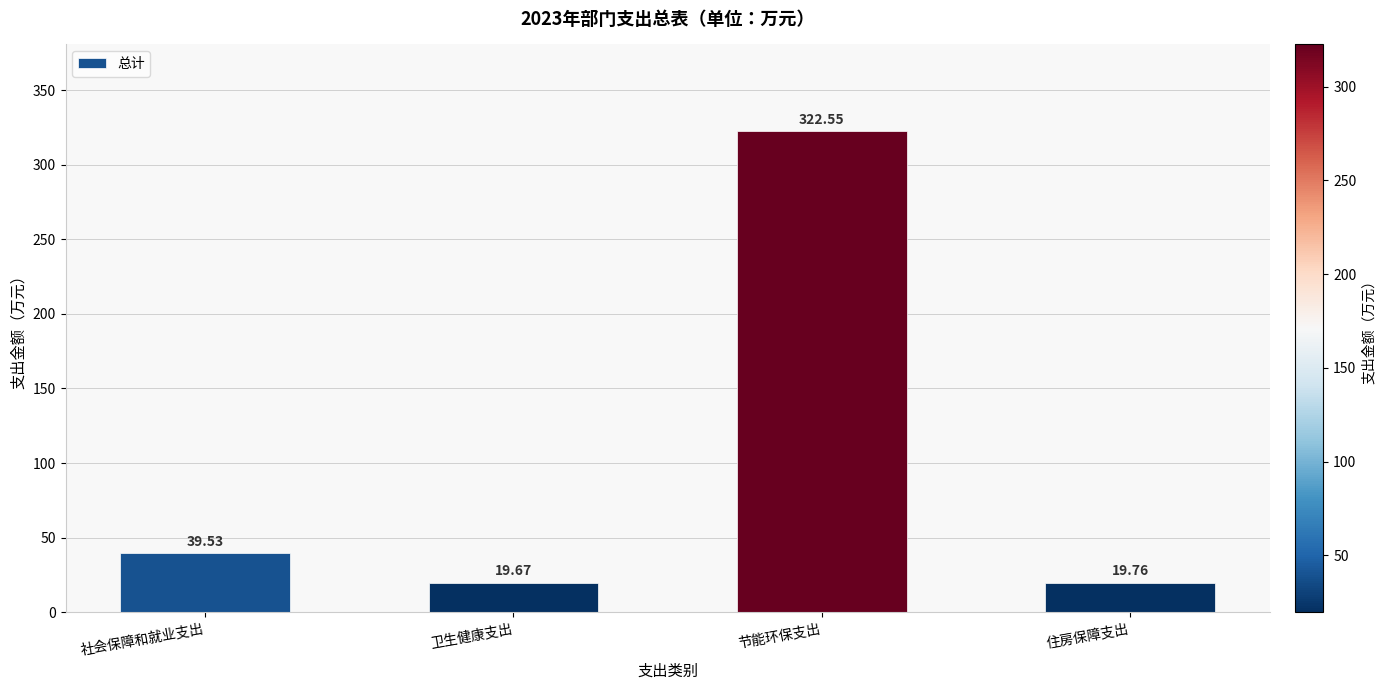

Is it true that the value at 社会保障和就业支出 is 23.6?

False